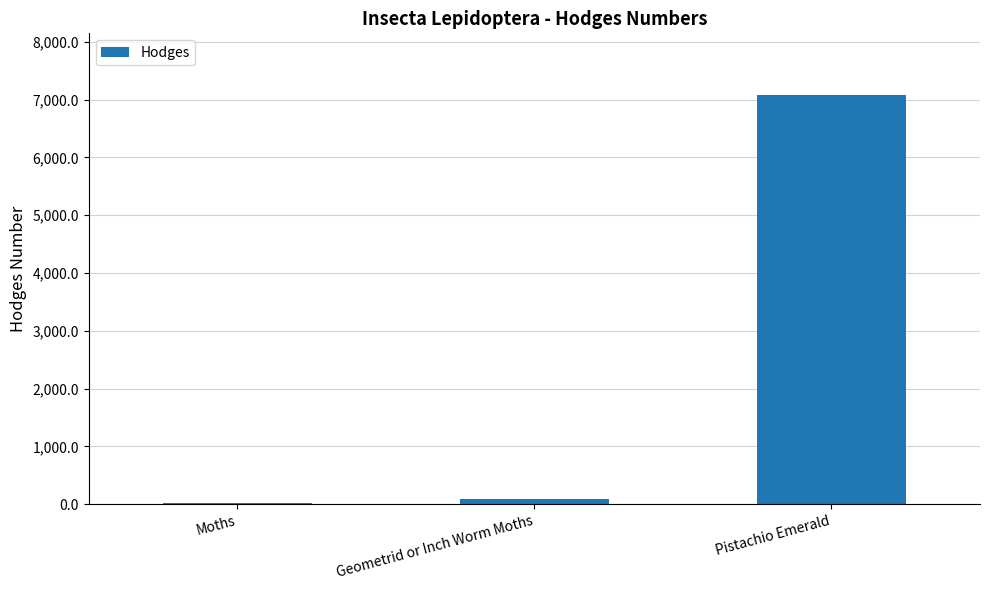

What is the greatest value displayed?

7084.0